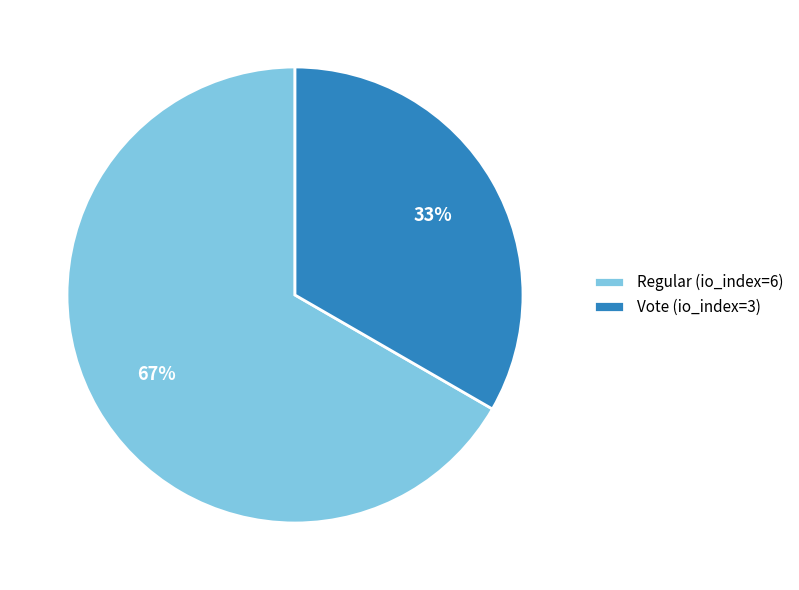

Which slice represents more than half of the pie?

Regular (io_index=6)